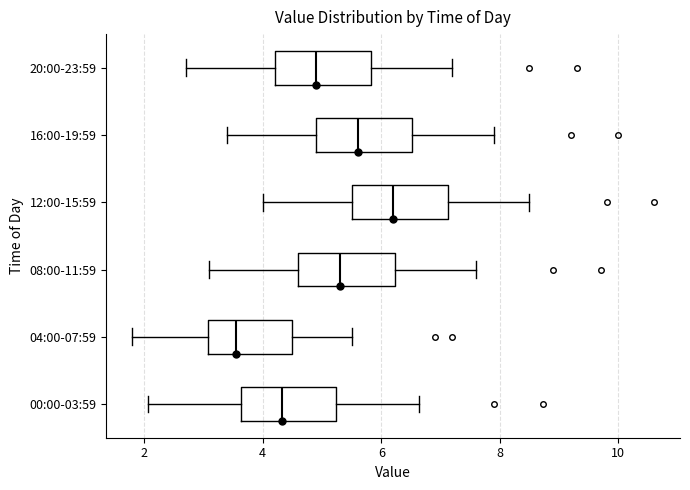

Which box's median line is the furthest to the left?

04:00-07:59